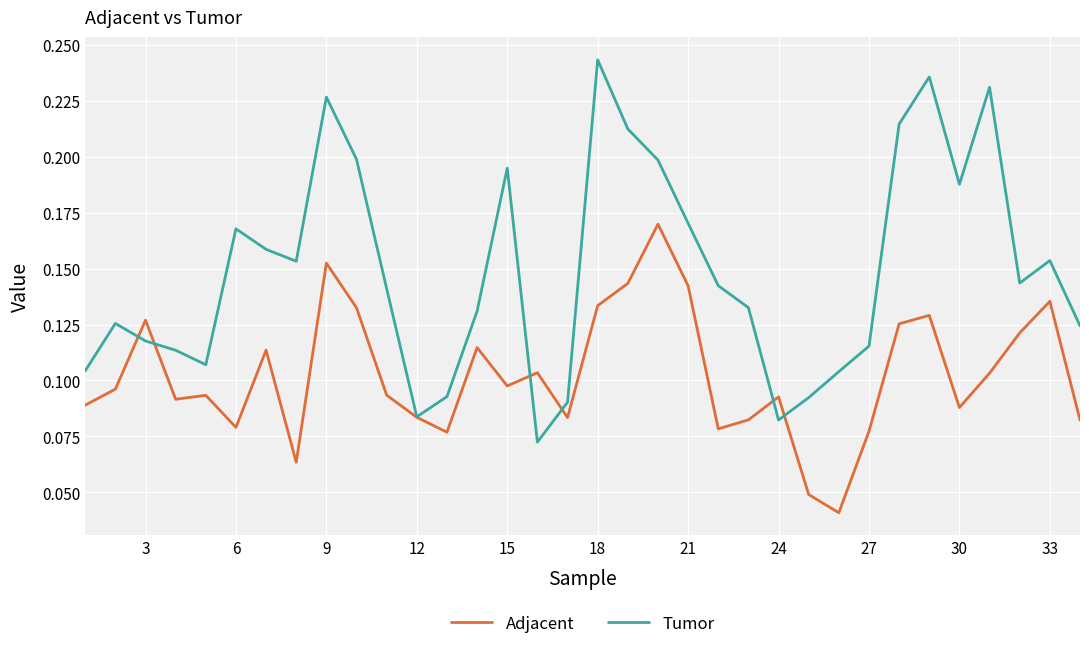

Which series has the largest range (max minus min)?

Tumor